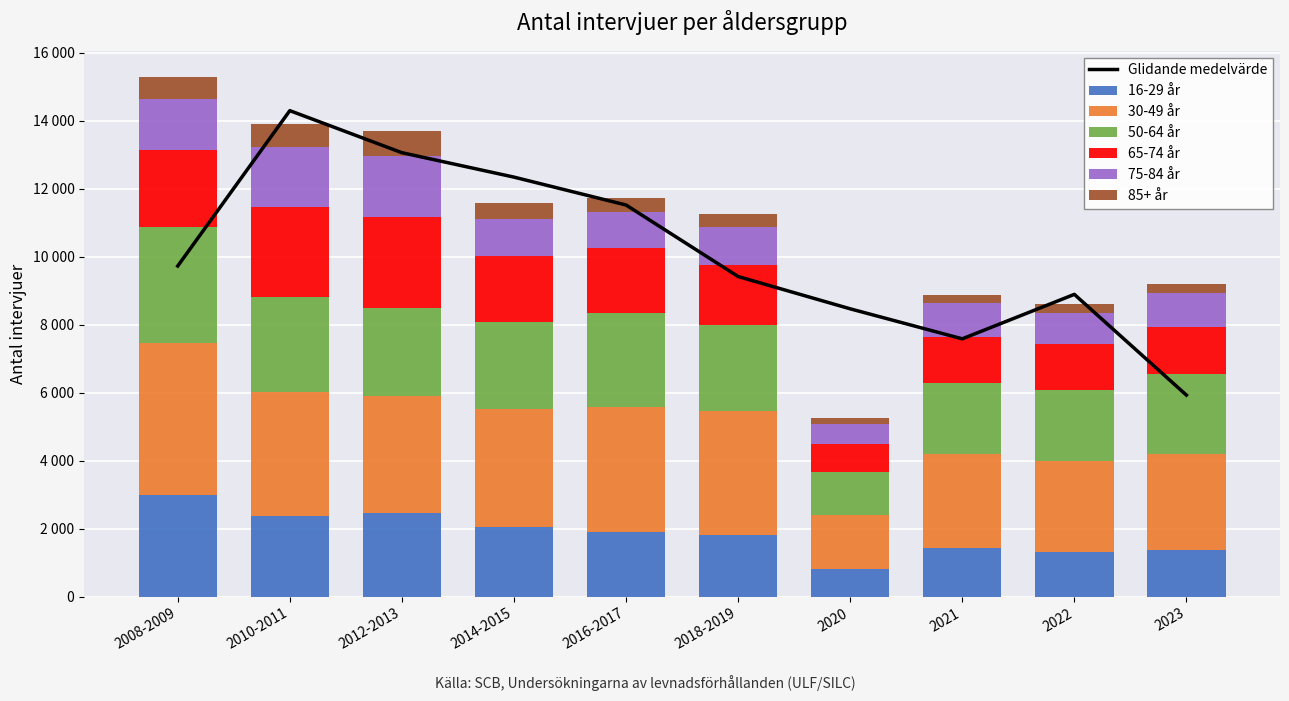

Which category has the highest value in the 65-74 år series?

2012-2013